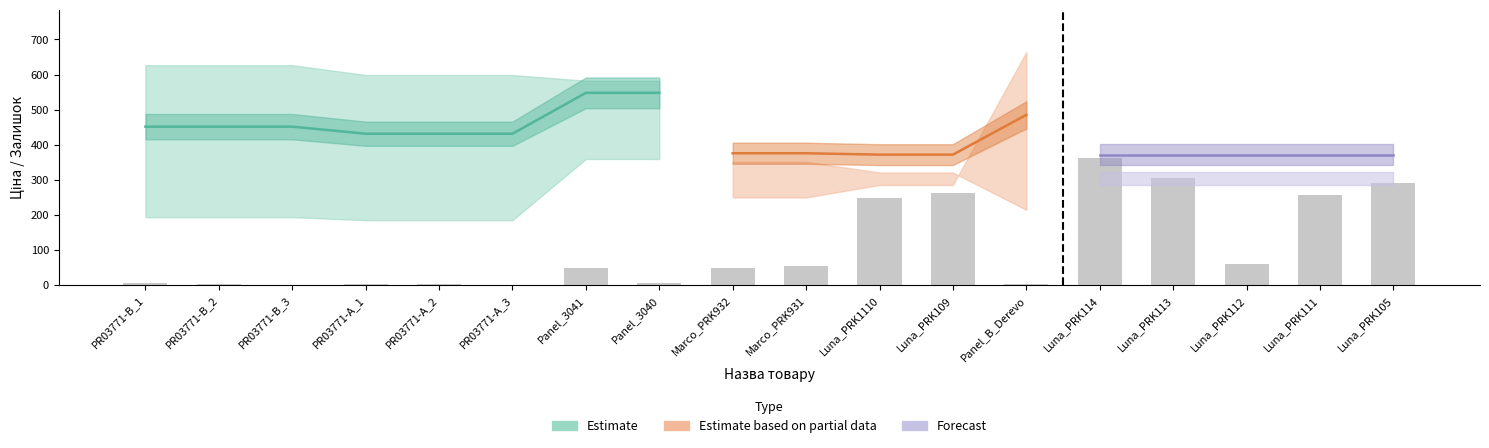

Which label corresponds to the largest value in the chart?

Luna_PRK114